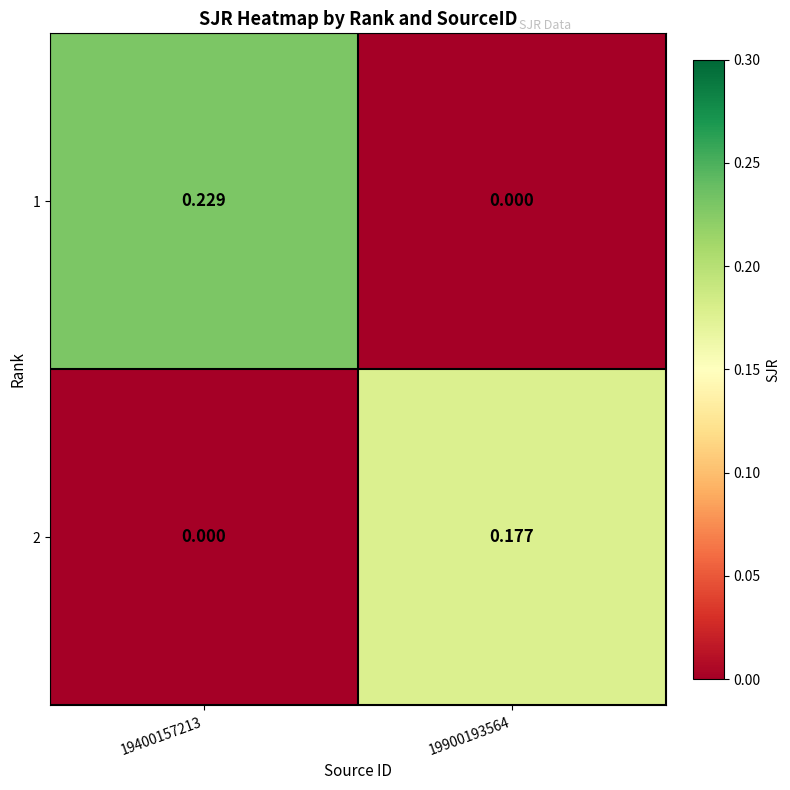

Is the value of 2 at 19400157213 greater than the value of 1 at 19400157213?

No